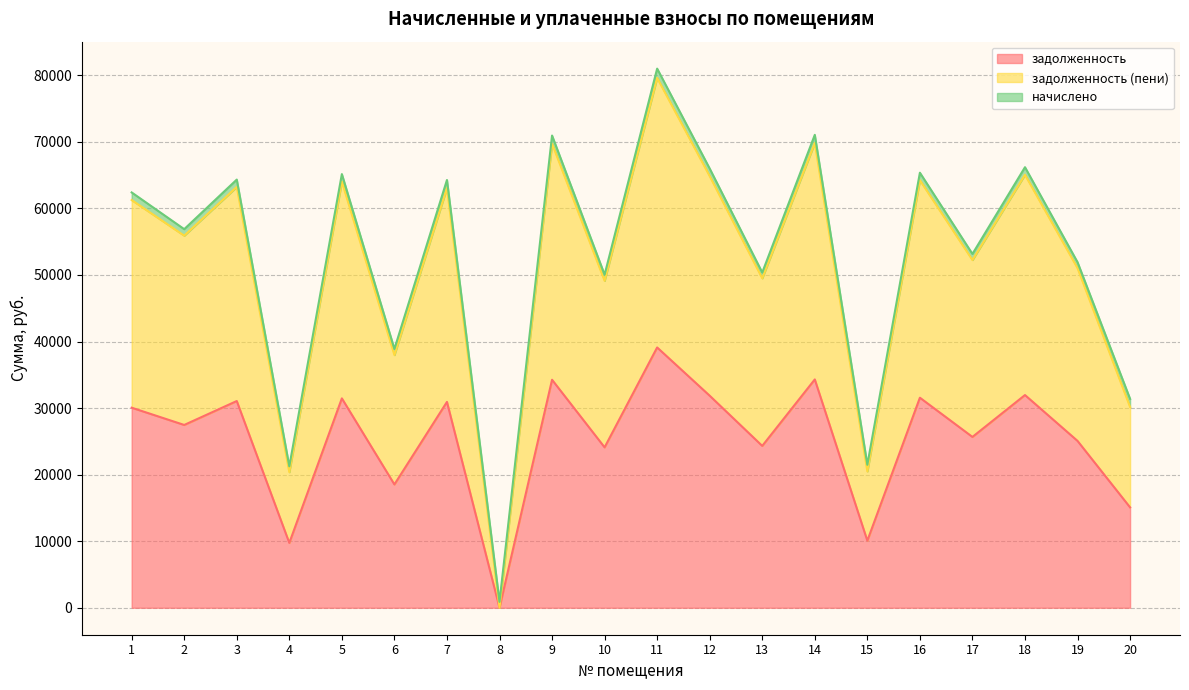

At which label does задолженность (пени) reach its peak?

11